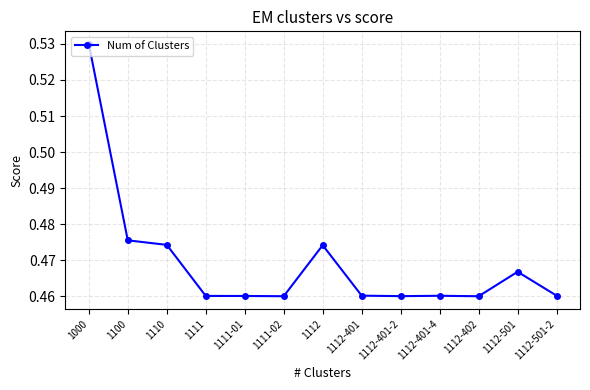

Does the chart display data point markers on the line(s)?

Yes